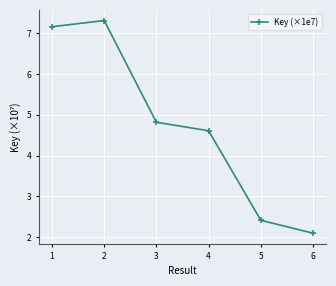

What is the value of the 3rd point from the left?

4.8